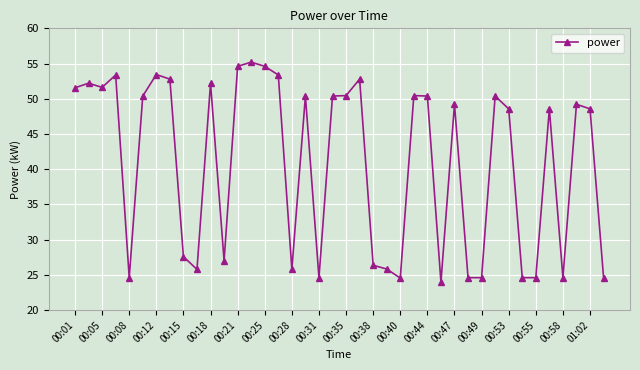

What is the greatest value displayed?

55.2